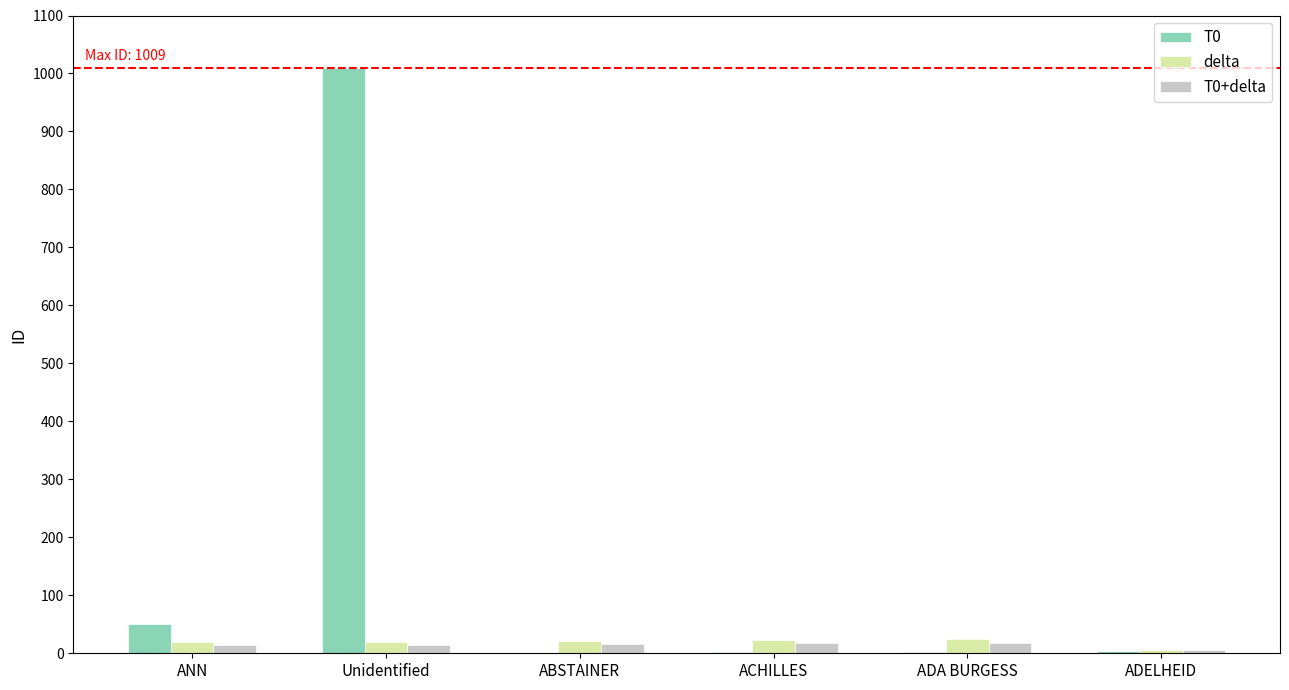

Is the value of delta at ADELHEID greater than the value of T0 at Unidentified?

No